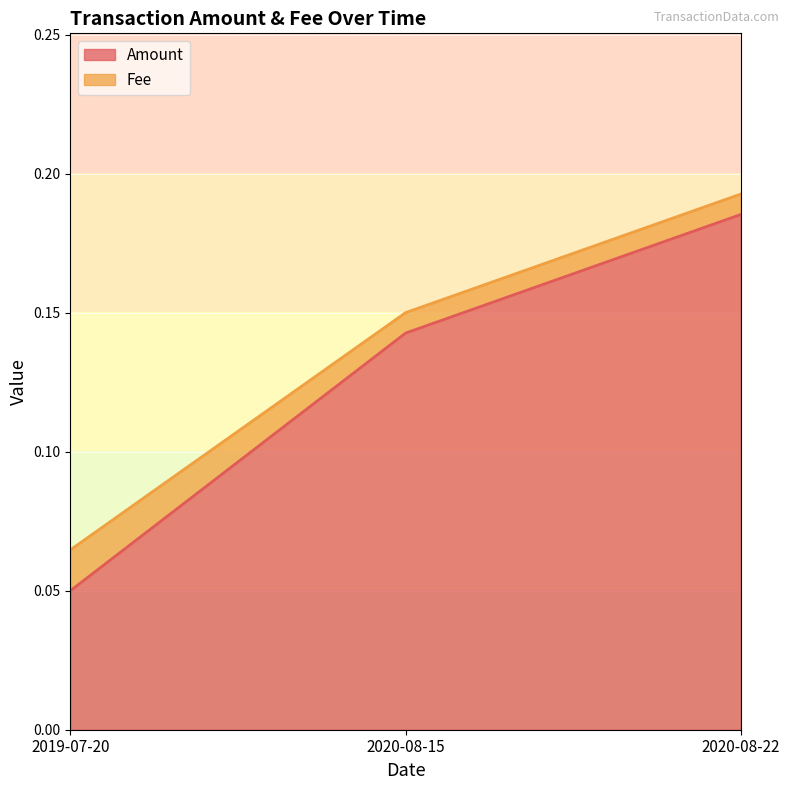

Which has a higher value, 2020-08-22 or 2020-08-15?

2020-08-22